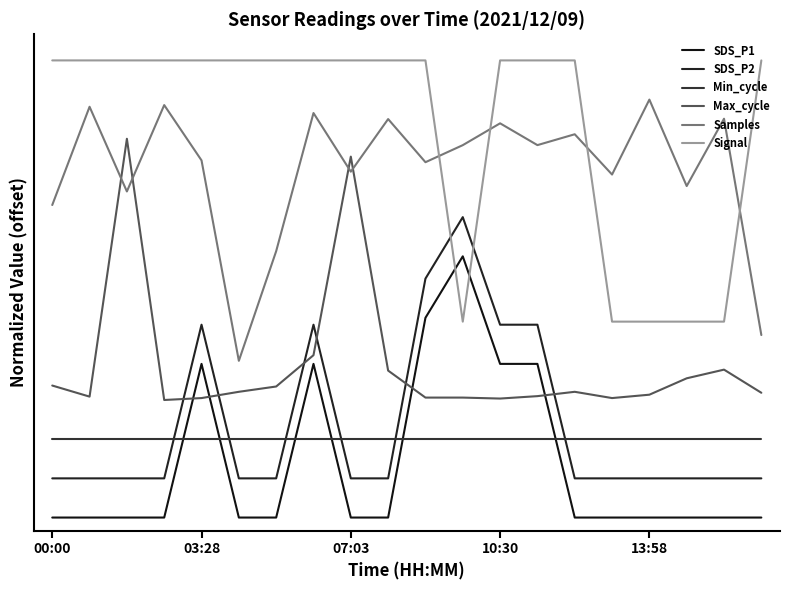

Does the chart display data point markers on the line(s)?

No